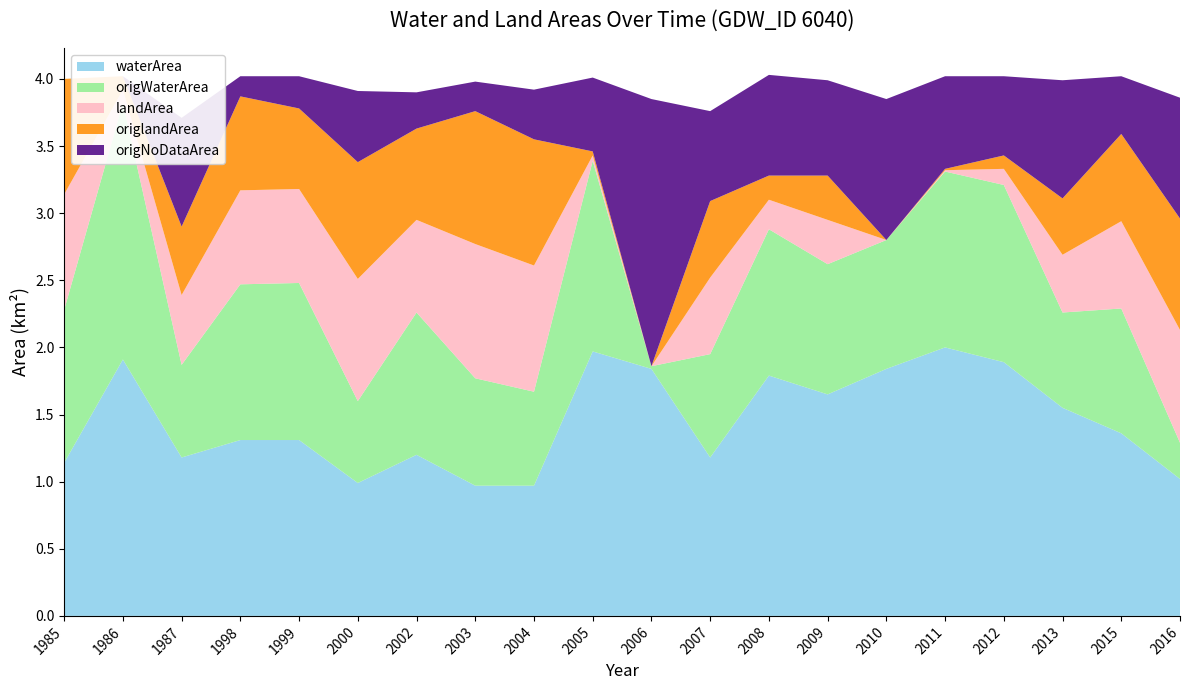

Reading right to left, what are all the values shown in this chart?

waterArea: 1.0	1.4	1.6	1.9	2.0	1.8	1.6	1.8	1.2	1.8	2.0	1.0	1.0	1.2	1.0	1.3	1.3	1.2	1.9	1.1
origWaterArea: 0.3	0.9	0.7	1.3	1.3	1.0	1.0	1.1	0.8	0.0	1.4	0.7	0.8	1.1	0.6	1.2	1.2	0.7	1.9	1.1
landArea: 0.8	0.7	0.4	0.1	0.0	0.0	0.3	0.2	0.6	0.0	0.0	0.9	1.0	0.7	0.9	0.7	0.7	0.5	0.1	0.9
origlandArea: 0.8	0.7	0.4	0.1	0.0	0.0	0.3	0.2	0.6	0.0	0.0	0.9	1.0	0.7	0.9	0.6	0.7	0.5	0.1	0.9
origNoDataArea: 0.9	0.4	0.9	0.6	0.7	1.1	0.7	0.8	0.7	2.0	0.6	0.4	0.2	0.3	0.5	0.2	0.1	0.8	0.0	0.0